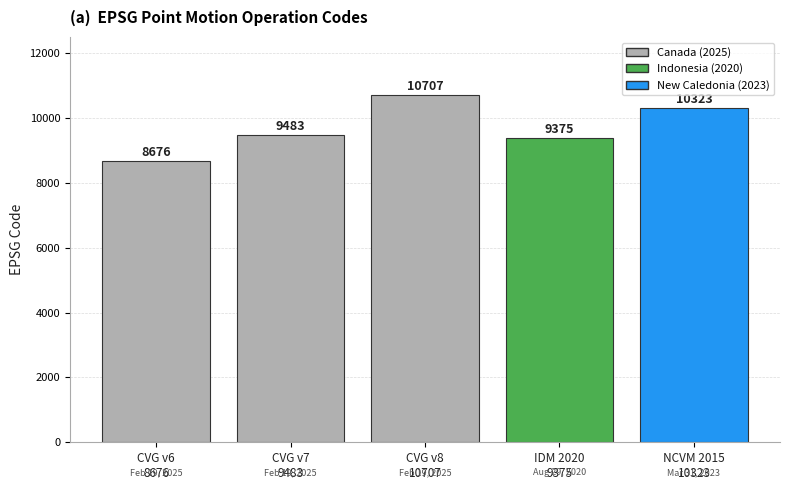

Is it true that the value at CVG v7
9483 is 9483?

True